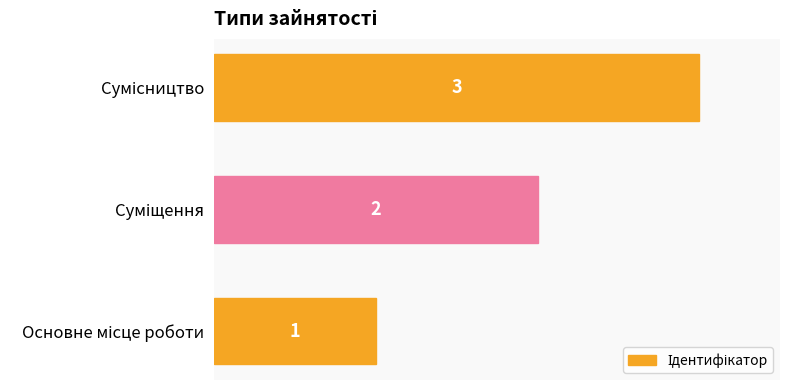

What is the maximum value shown in the chart?

3